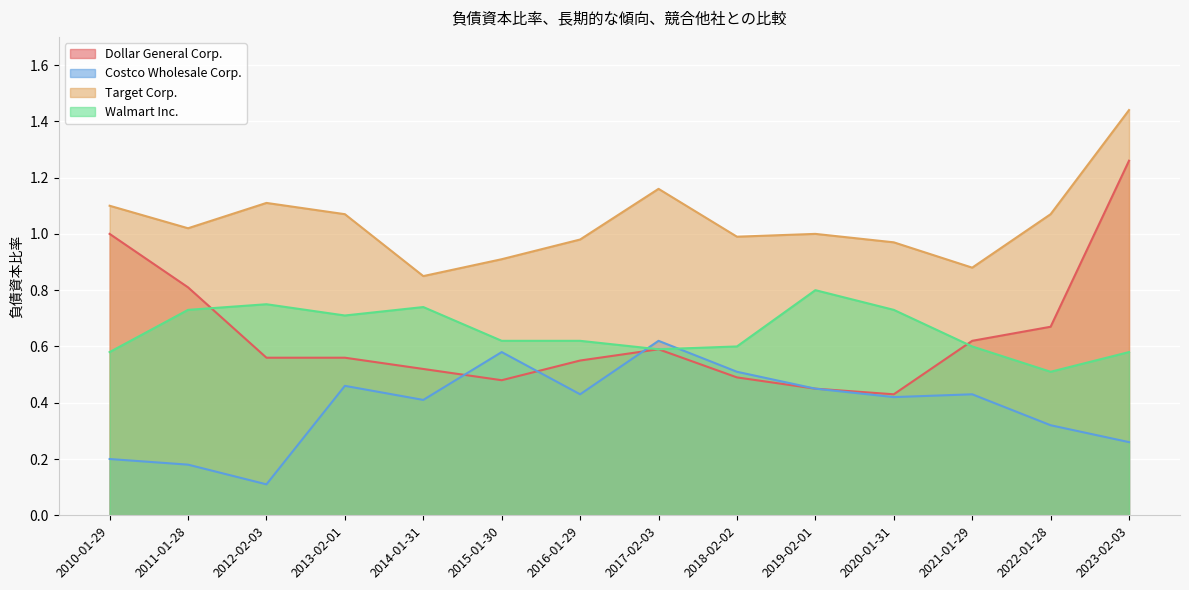

What is the sum of the Walmart Inc. values at 2013-02-01 and 2020-01-31?

1.4